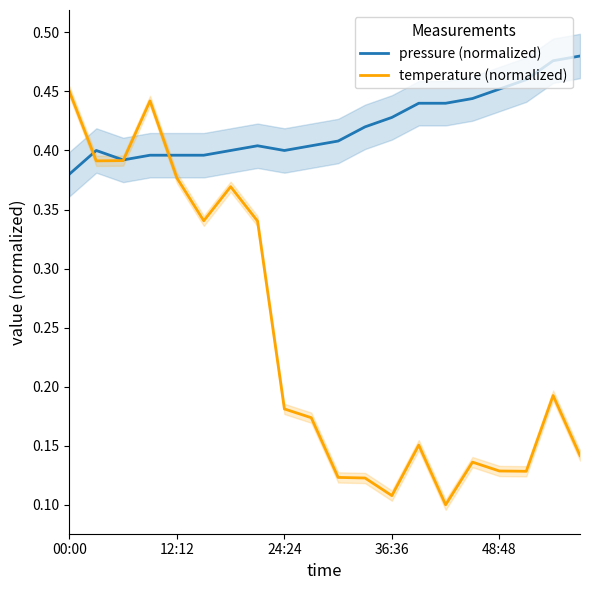

Is it true that temperature (normalized) equals 0.2 at 13?

True